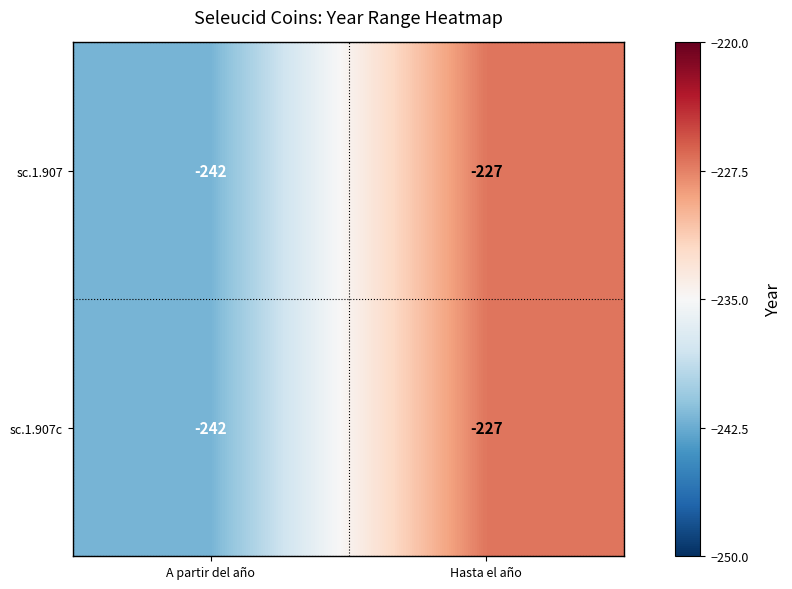

What is the total value across all series at Hasta el año?

-454